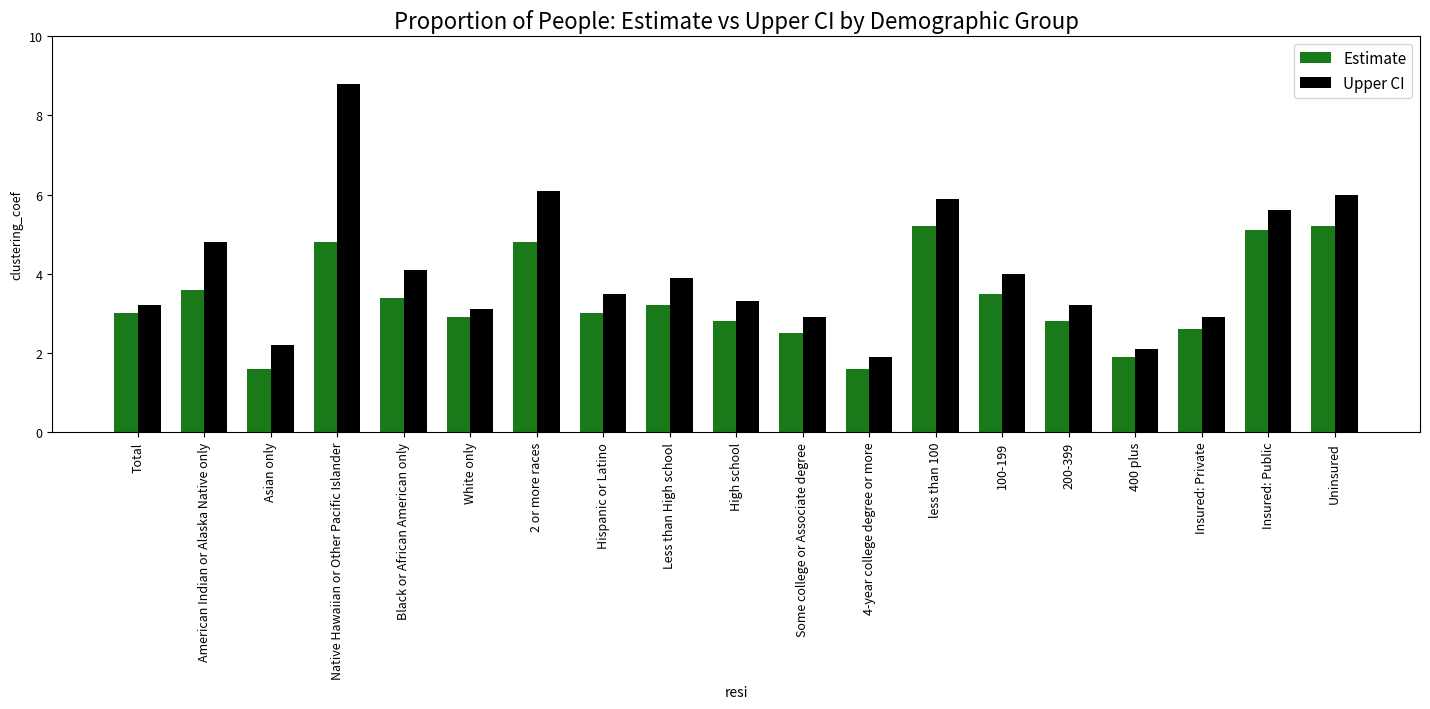

What is the sum of the Upper CI values at High school and Insured: Public?

8.9